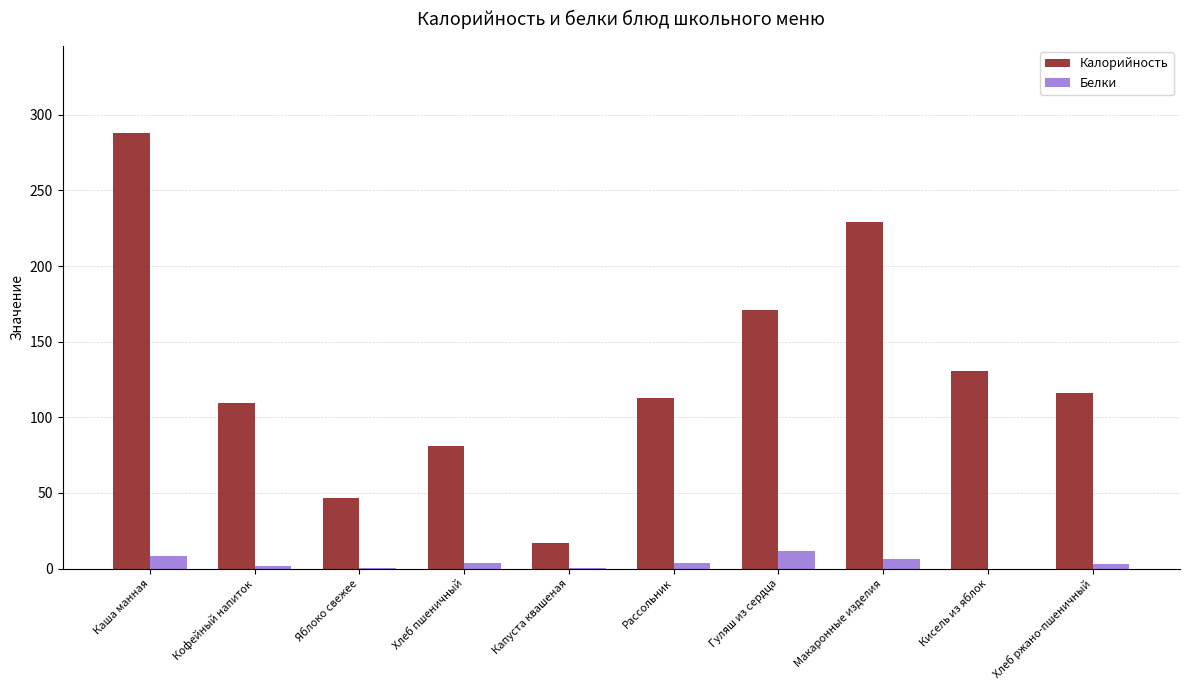

Count the number of data series in this chart.

2